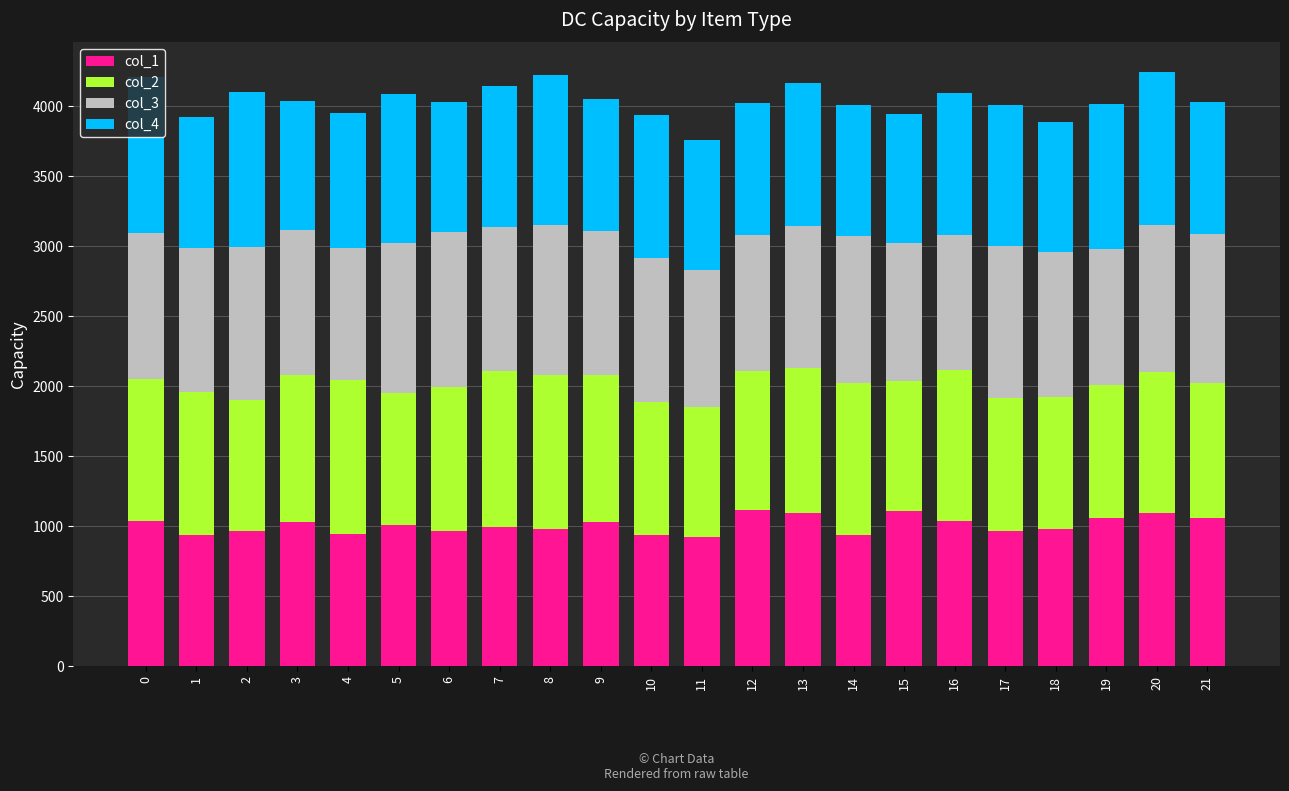

The value of col_1 at 7 is 1446. True or false?

False